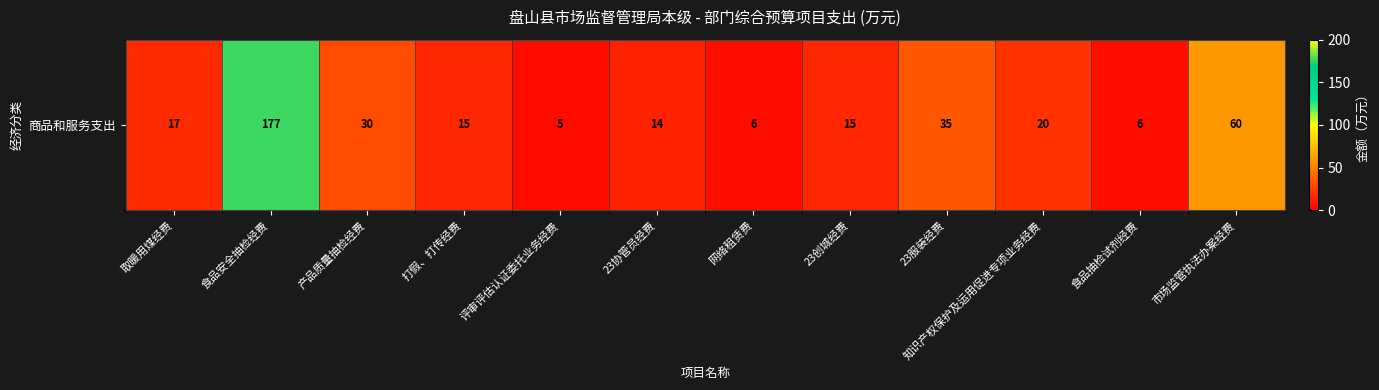

Is it true that the value at 取暖用煤经费 is 17?

True